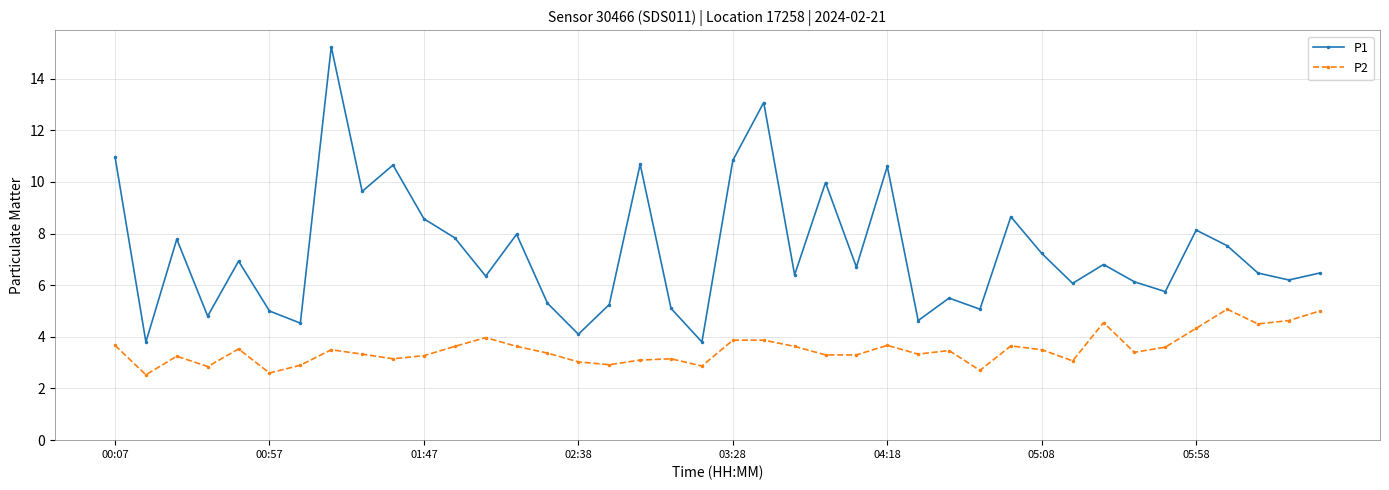

Which series has the widest spread of values?

P1